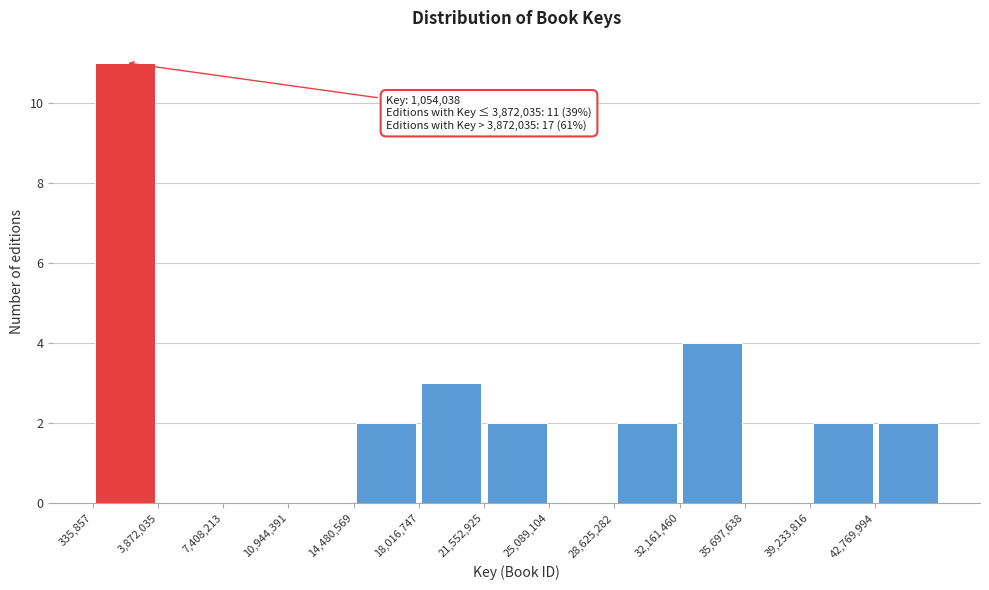

Over which range of the x-axis is the bar tallest?

500000 to 4000000